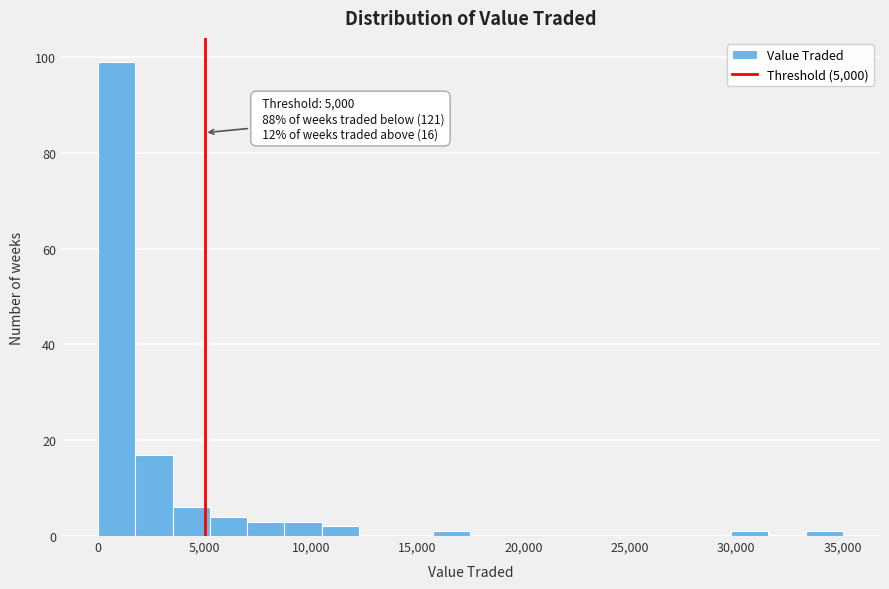

Read against the x-axis, roughly where is the centre of the tallest bar?

1000